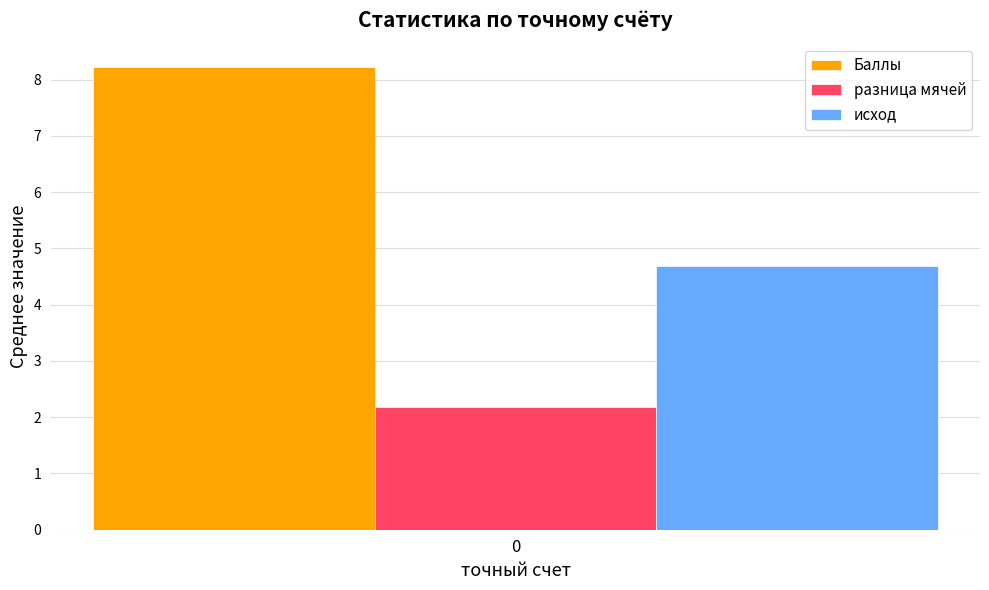

List the series in order of their overall mean, lowest first.

разница мячей, исход, Баллы